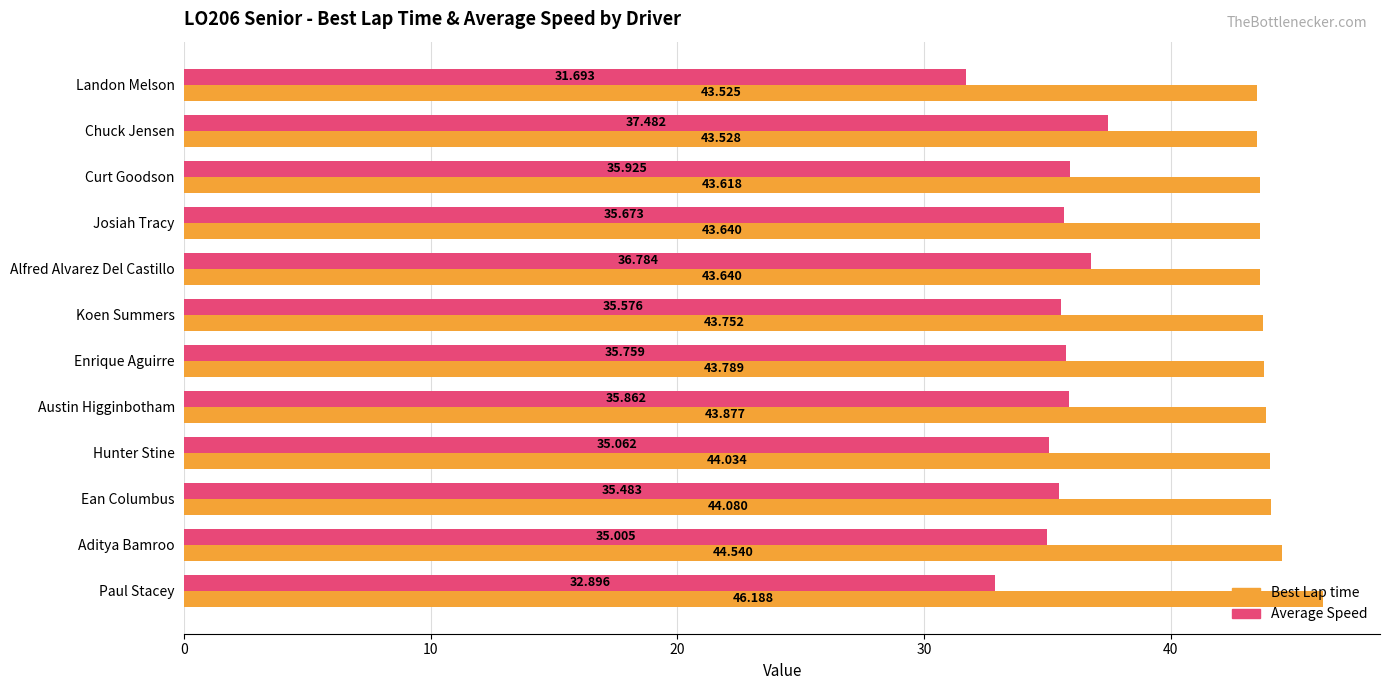

What is the maximum value shown in the chart?

46.2